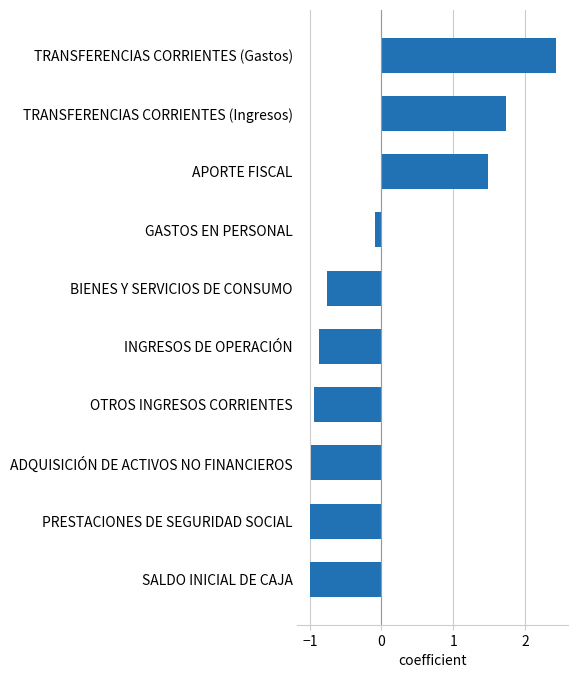

What is the sum of the values at APORTE FISCAL and ADQUISICIÓN DE ACTIVOS NO FINANCIEROS?

0.5